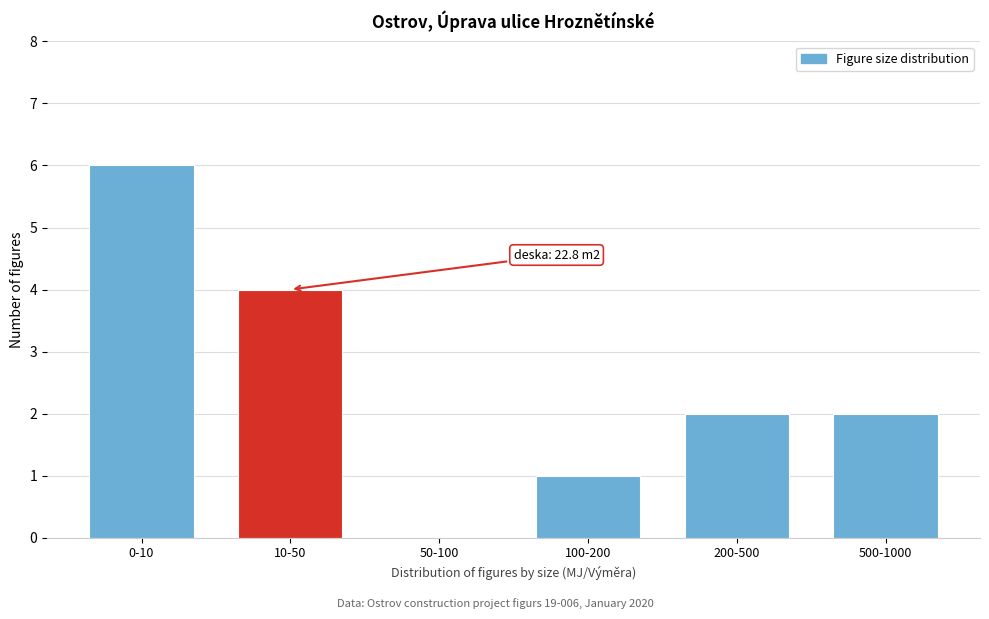

Reading left to right, what are all the values shown in this chart?

0-10=6	10-50=4	50-100=0	100-200=1	200-500=2	500-1000=2